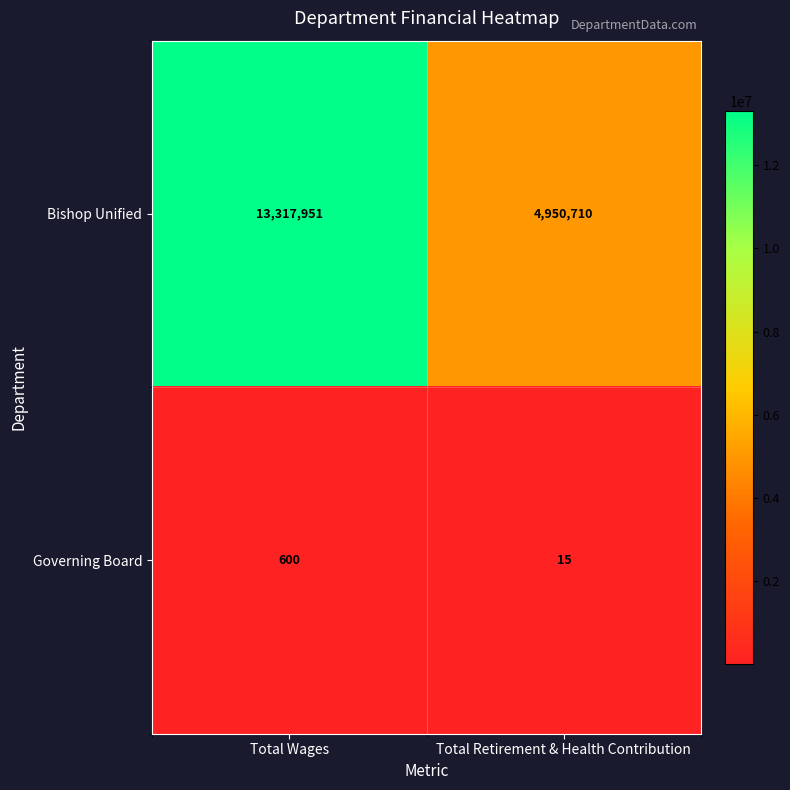

At how many categories does at least one series exceed 1697998?

2